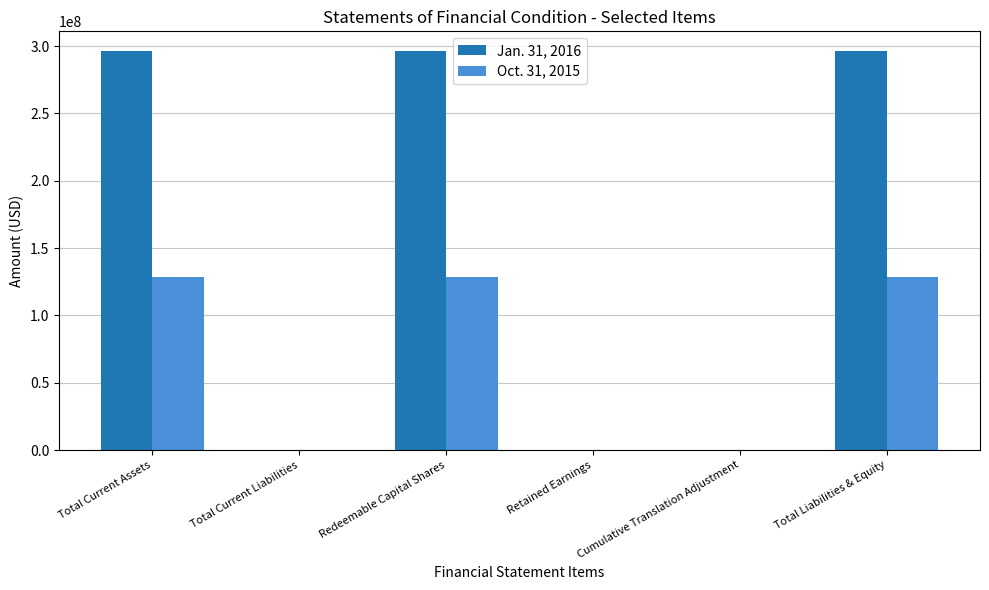

Which series changed the most between Retained Earnings and Total Liabilities & Equity?

Jan. 31, 2016